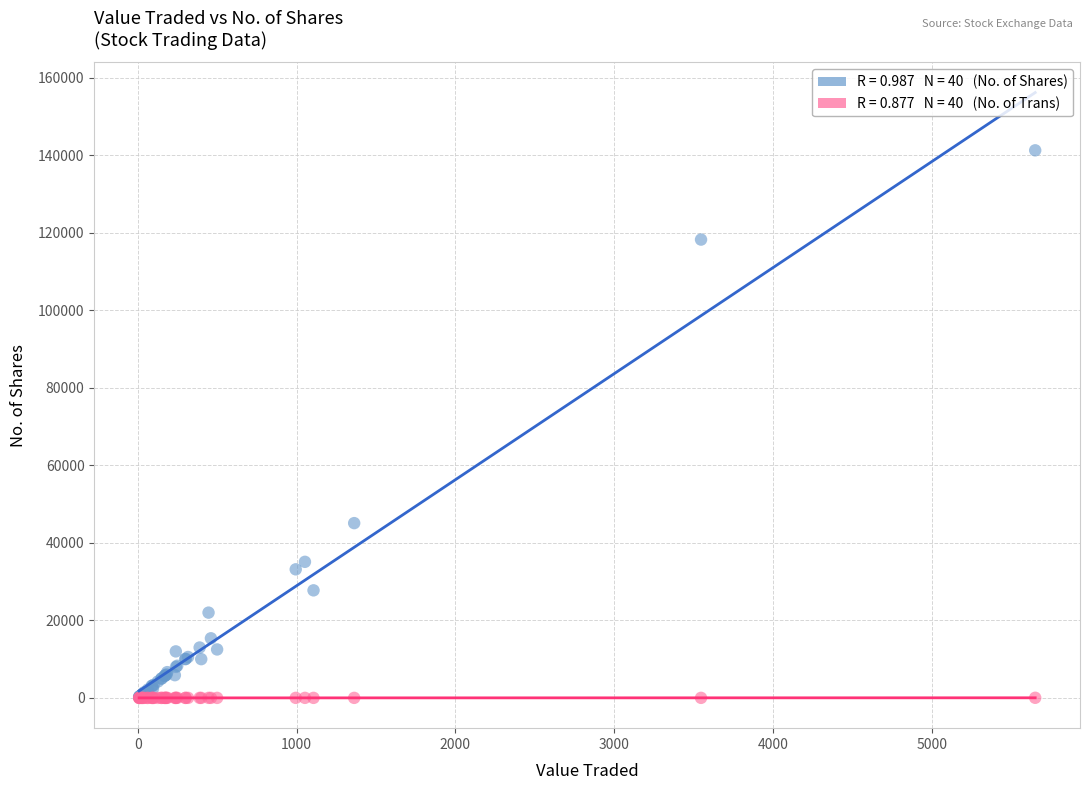

Across all series, what Y value is closest to 70635?

45091